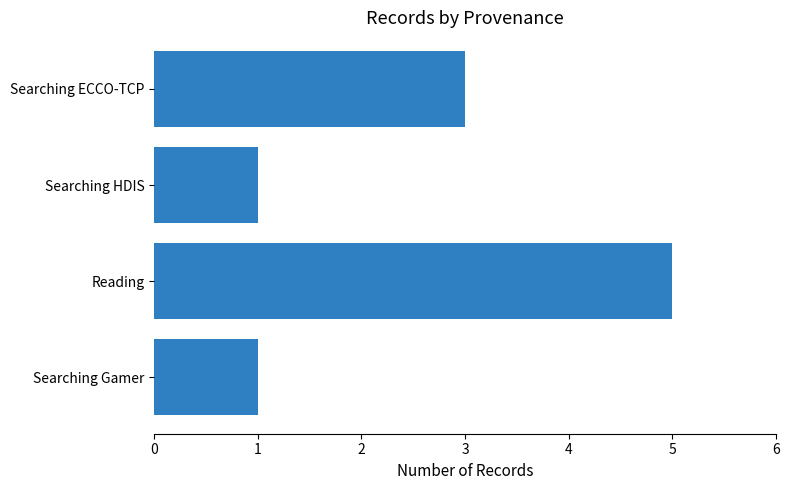

How many bars are there in total?

4